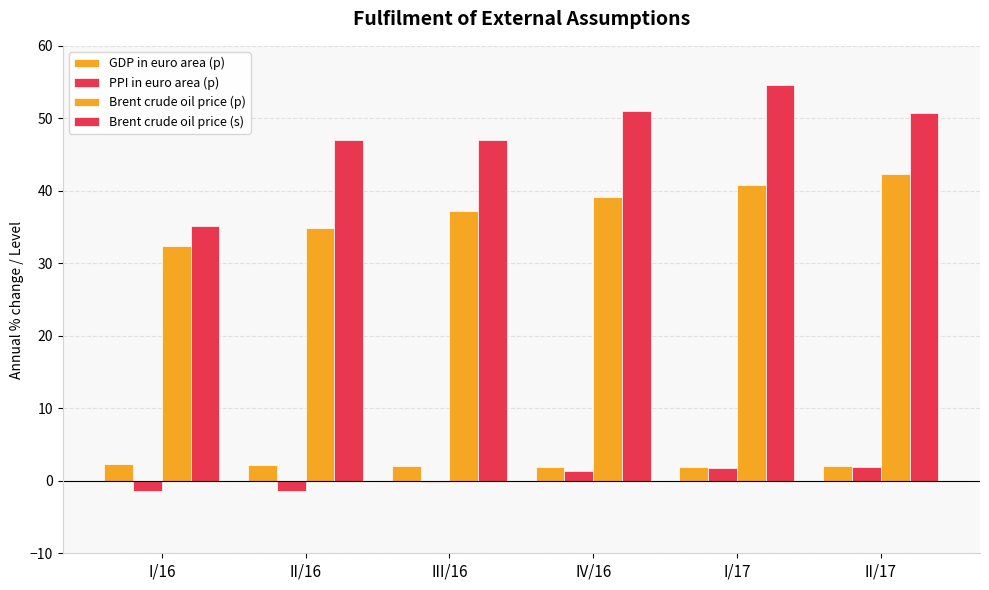

The Brent crude oil price (s) series shows 28.7 at IV/16. True or false?

False